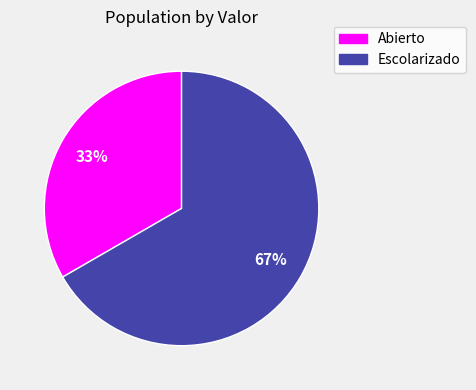

To the nearest percent, what portion does Abierto represent?

33%